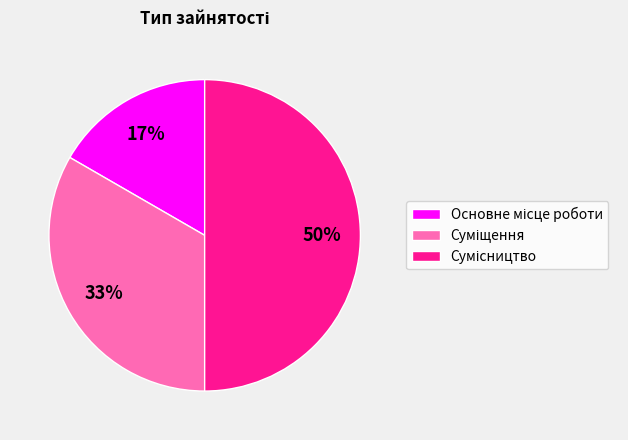

To the nearest percent, what is the difference between the largest and smallest slice percentages?

33%